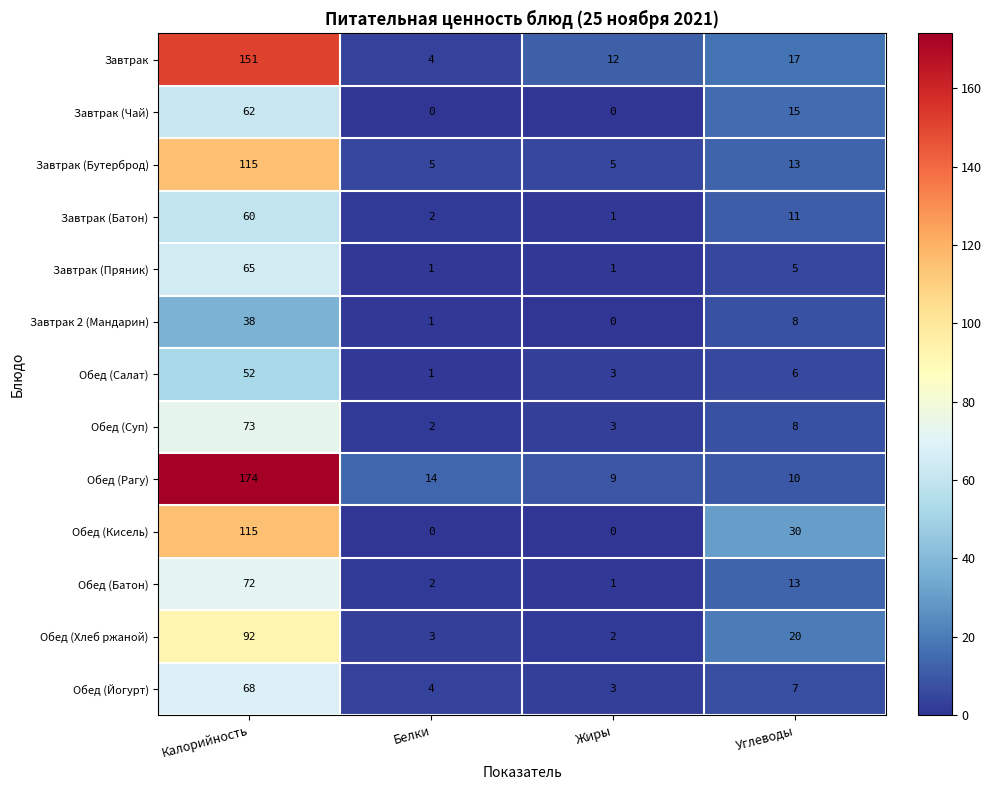

What is the difference between the maximum and second lowest values in the Завтрак (Бутерброд) series?

110